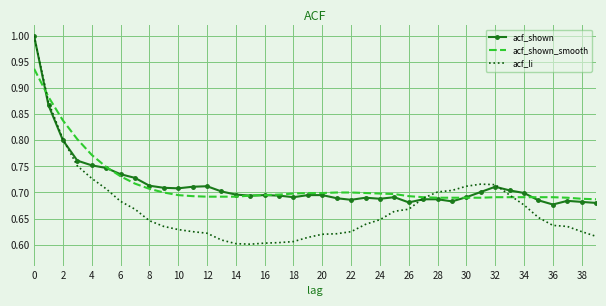

What is the maximum value for acf_shown?

1.0